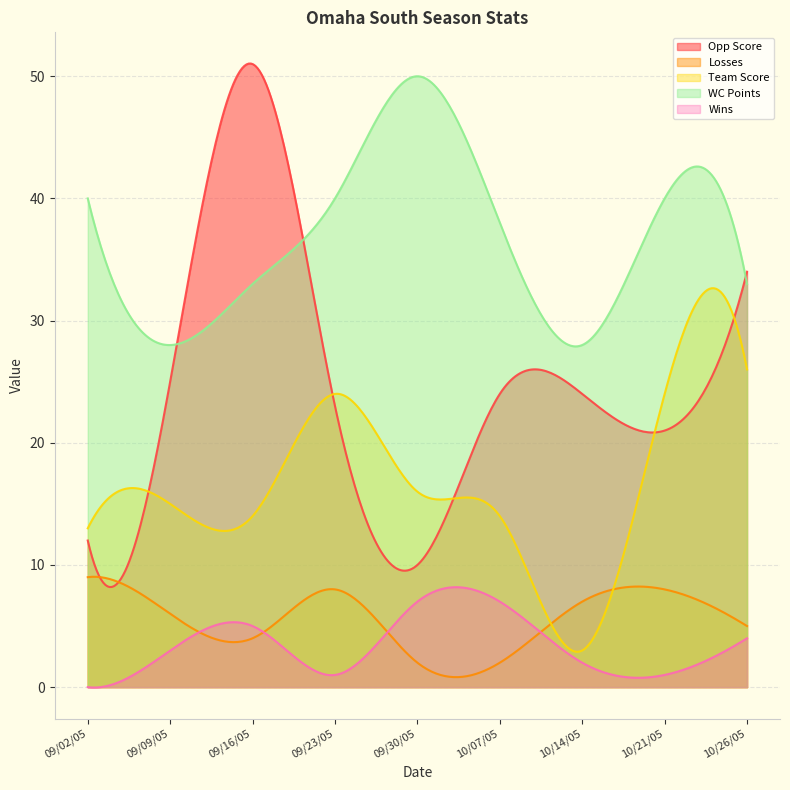

Reading left to right, list all the values displayed in this chart.

Opp Score: 09/02/05=12	09/09/05=25	09/16/05=51	09/23/05=23	09/30/05=10	10/07/05=24	10/14/05=24	10/21/05=21	10/26/05=34
Losses: 09/02/05=9	09/09/05=6	09/16/05=4	09/23/05=8	09/30/05=2	10/07/05=2	10/14/05=7	10/21/05=8	10/26/05=5
Team Score: 09/02/05=13	09/09/05=15	09/16/05=14	09/23/05=24	09/30/05=16	10/07/05=14	10/14/05=3	10/21/05=24	10/26/05=26
WC Points: 09/02/05=40	09/09/05=28	09/16/05=33	09/23/05=40	09/30/05=50	10/07/05=38	10/14/05=28	10/21/05=40	10/26/05=33
Wins: 09/02/05=0	09/09/05=3	09/16/05=5	09/23/05=1	09/30/05=7	10/07/05=7	10/14/05=2	10/21/05=1	10/26/05=4